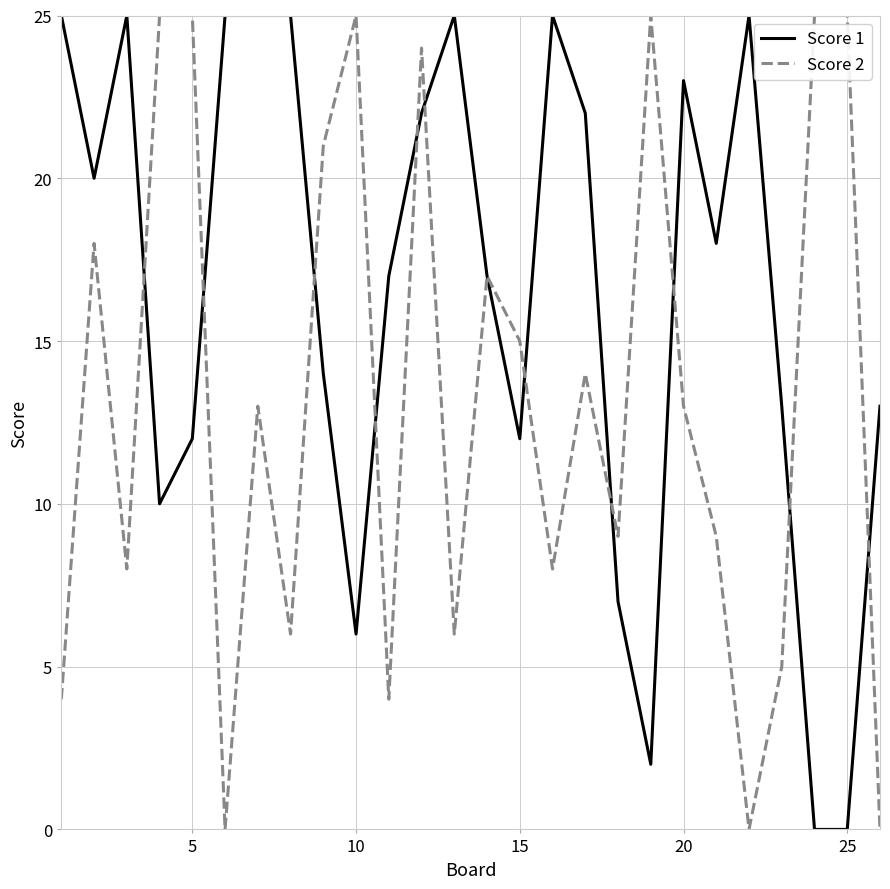

List the series in order of their overall mean, lowest first.

Score 2, Score 1